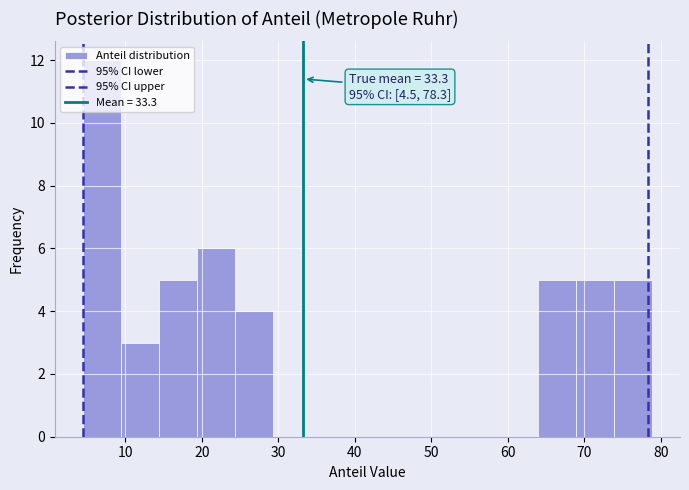

Which range on the x-axis has the tallest bar?

5 to 9